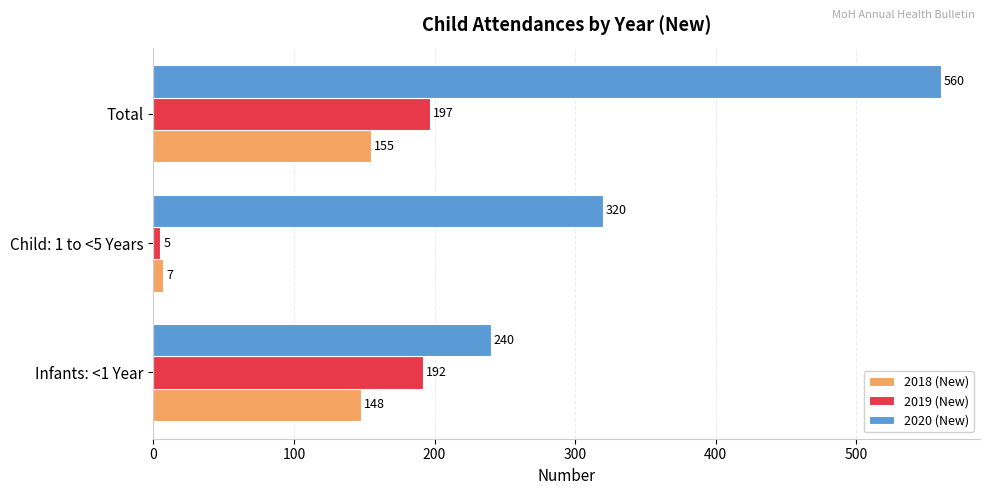

What are all the series names shown in the legend?

2018 (New), 2019 (New), 2020 (New)